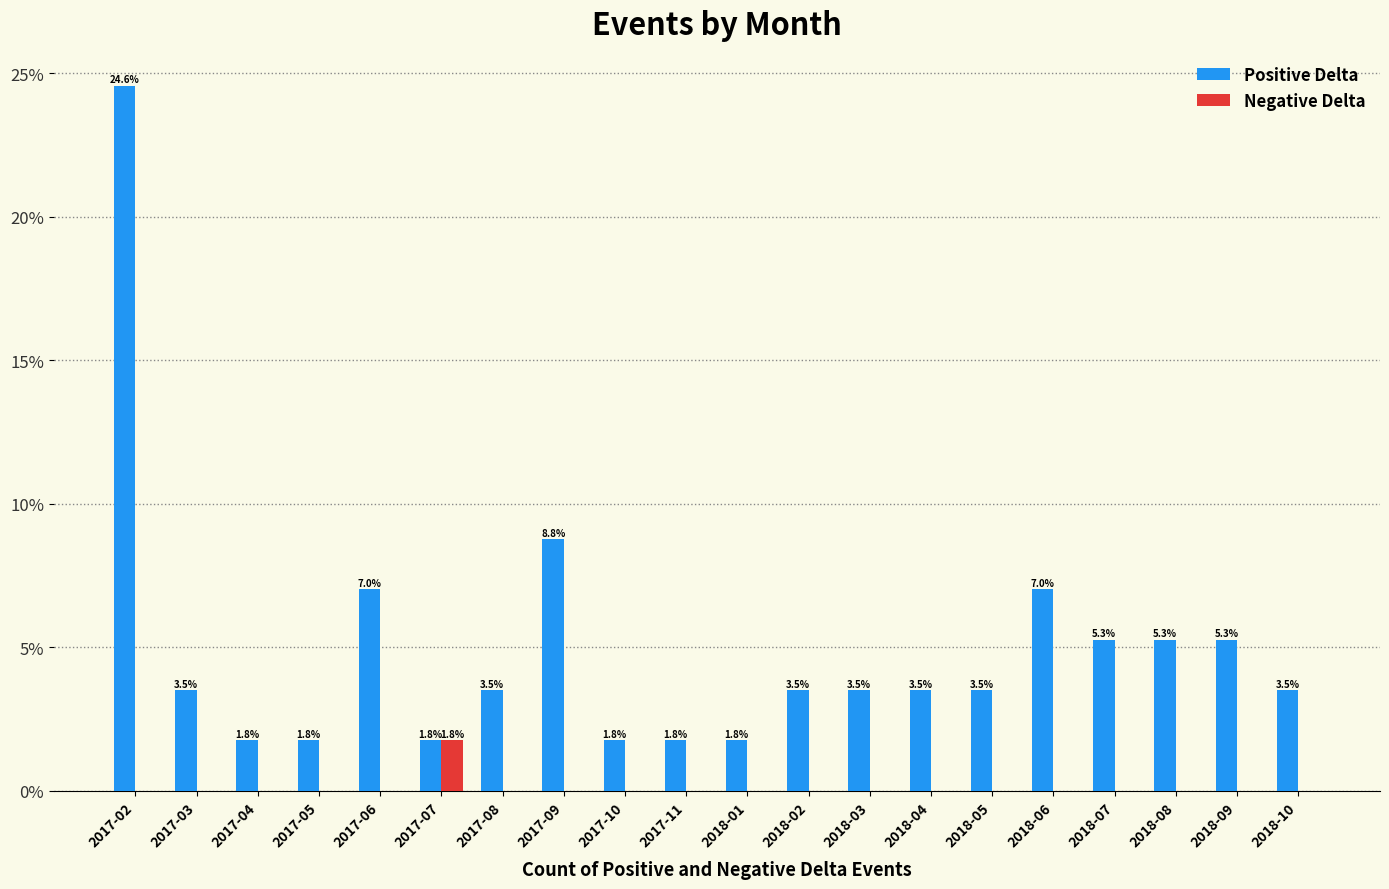

Reading right to left, transcribe all the data shown in this chart.

Positive Delta: 2018-10=3.5	2018-09=5.3	2018-08=5.3	2018-07=5.3	2018-06=7.0	2018-05=3.5	2018-04=3.5	2018-03=3.5	2018-02=3.5	2018-01=1.8	2017-11=1.8	2017-10=1.8	2017-09=8.8	2017-08=3.5	2017-07=1.8	2017-06=7.0	2017-05=1.8	2017-04=1.8	2017-03=3.5	2017-02=24.6
Negative Delta: 2018-10=0.0	2018-09=0.0	2018-08=0.0	2018-07=0.0	2018-06=0.0	2018-05=0.0	2018-04=0.0	2018-03=0.0	2018-02=0.0	2018-01=0.0	2017-11=0.0	2017-10=0.0	2017-09=0.0	2017-08=0.0	2017-07=1.8	2017-06=0.0	2017-05=0.0	2017-04=0.0	2017-03=0.0	2017-02=0.0